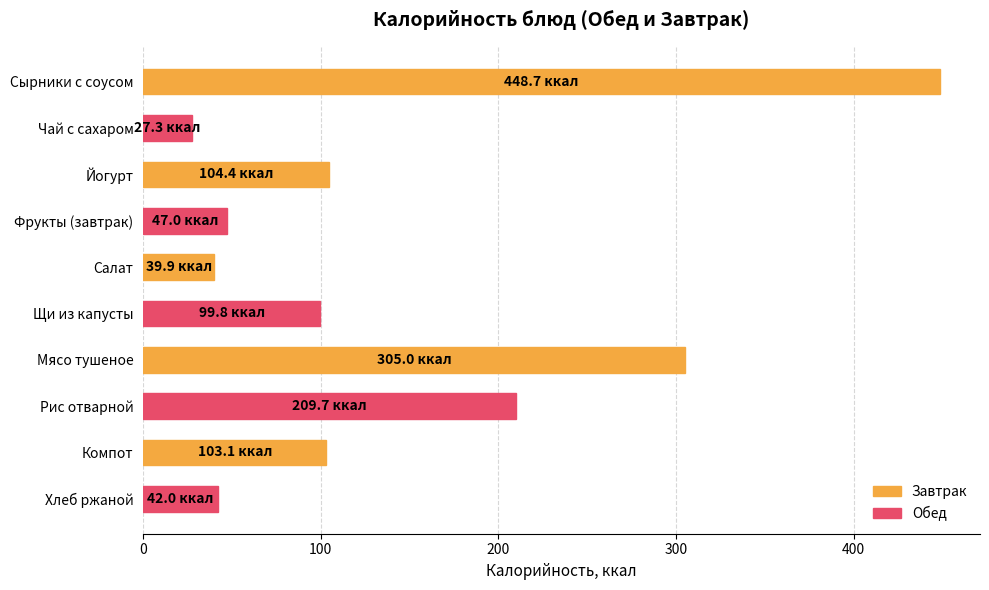

What is the change in value from Щи из капусты to Хлеб ржаной?

-57.8